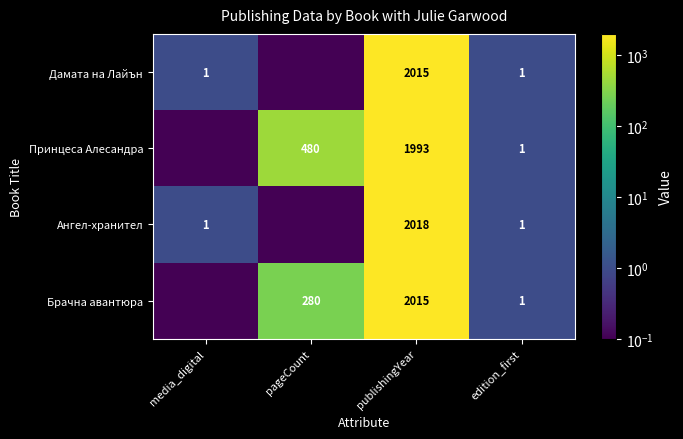

Between edition_first and media_digital, which is larger?

edition_first